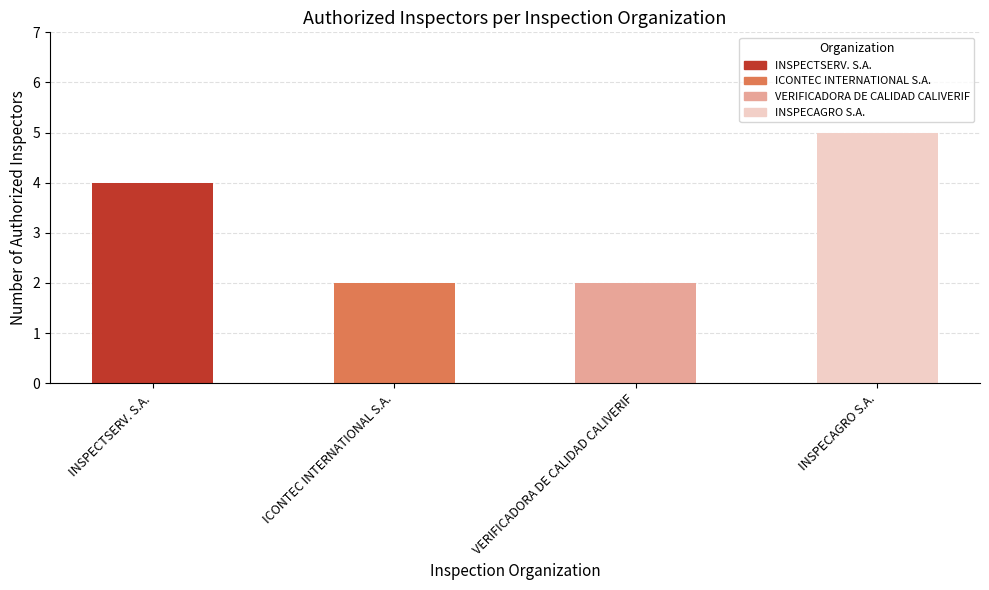

What position from the right is INSPECTSERV. S.A.?

4